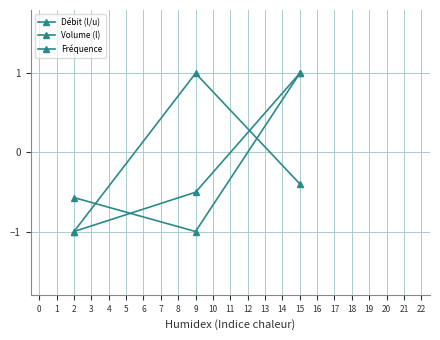

Is this an area chart (filled region under the line)?

No